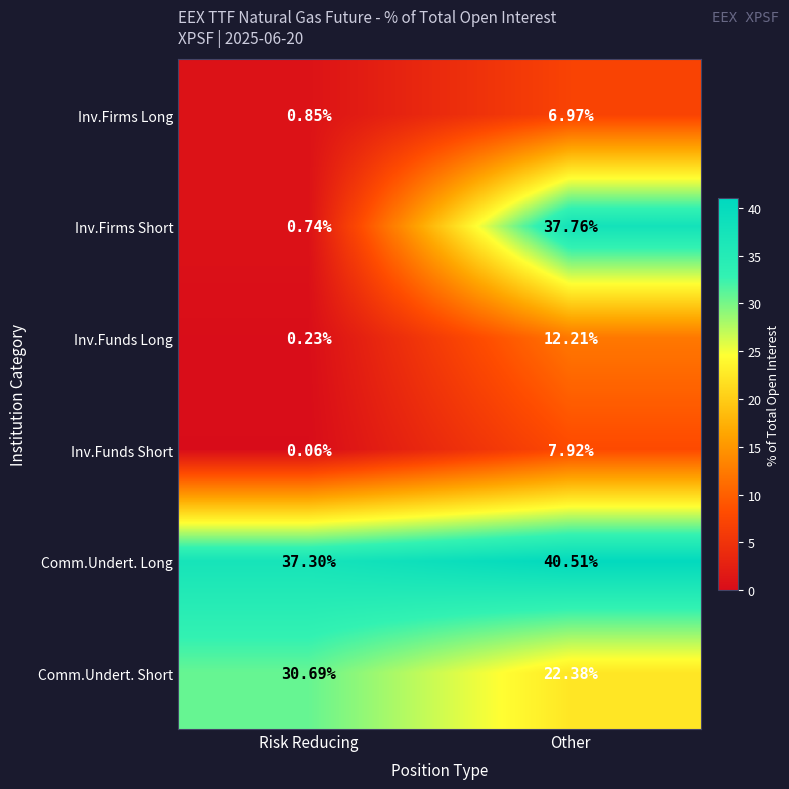

Where does the Inv.Funds Long series first go above 12?

Other